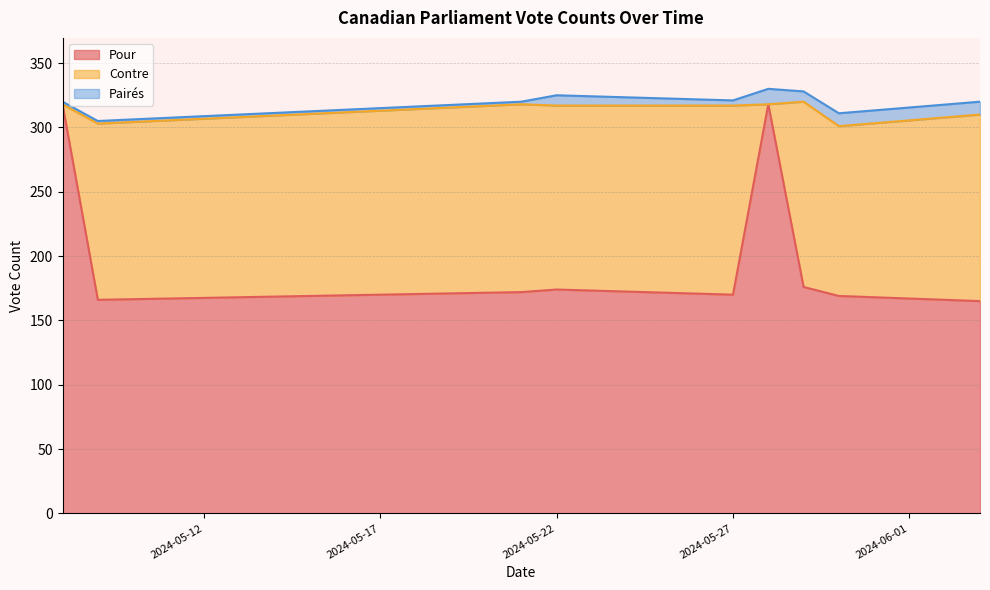

List the series in order of their overall mean, lowest first.

Pairés, Contre, Pour